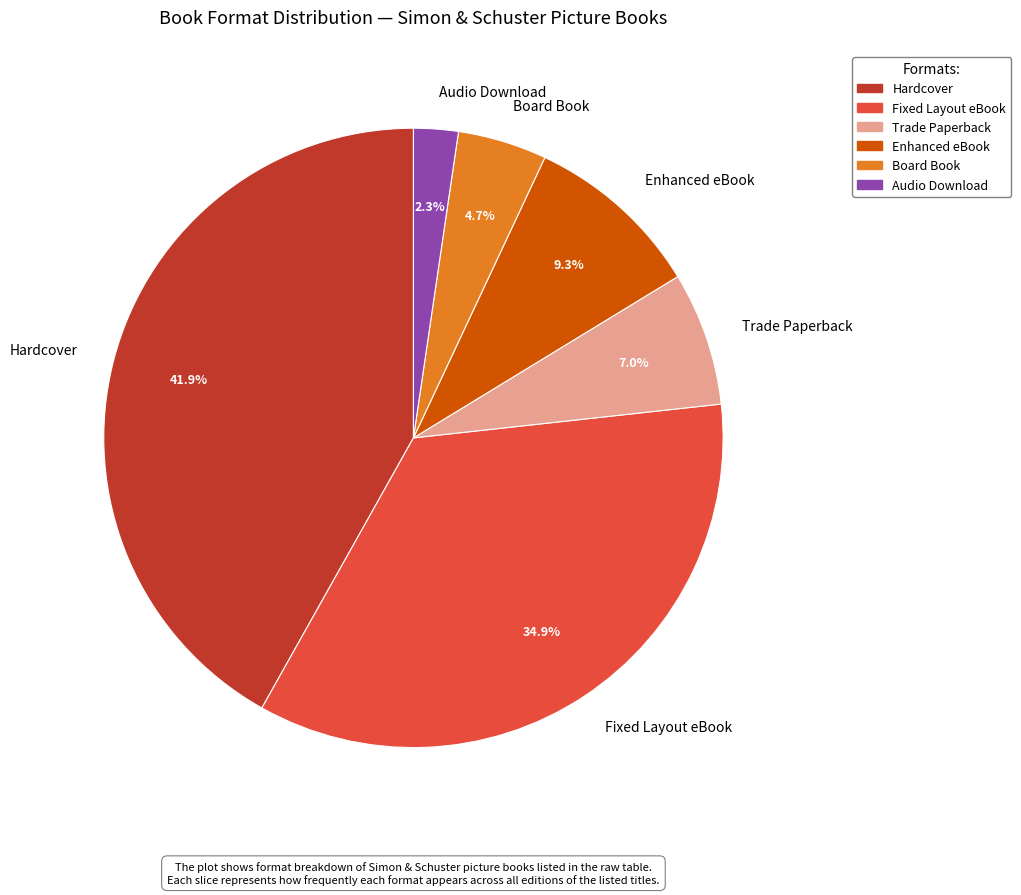

Is there any slice that represents more than half of the pie?

No